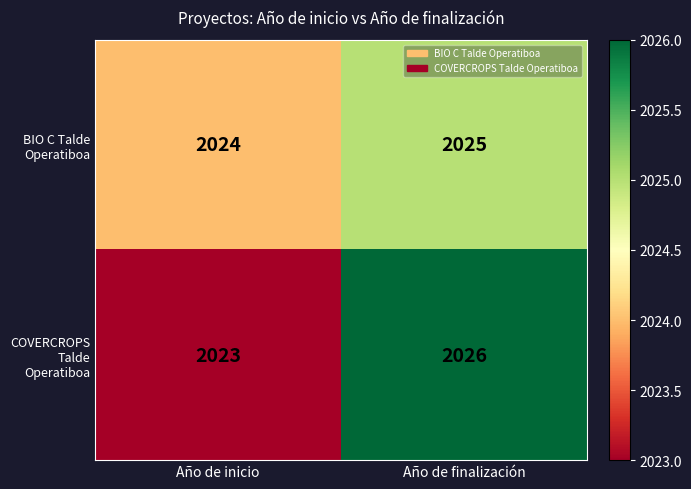

At Año de finalización, list the series in order from largest to smallest.

COVERCROPS Talde Operatiboa, BIO C Talde Operatiboa